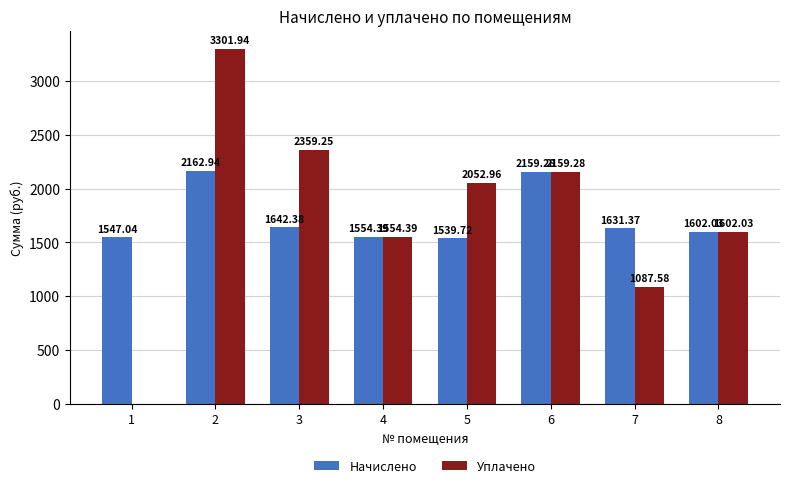

What is the sum of the Начислено values at 5 and 1?

3086.8